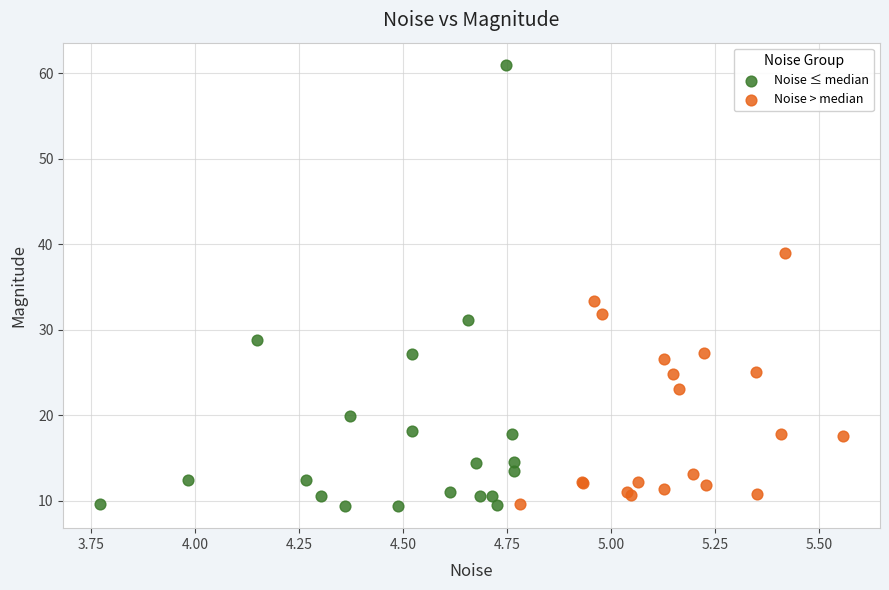

Which series has the largest Y range (max minus min)?

Noise ≤ median